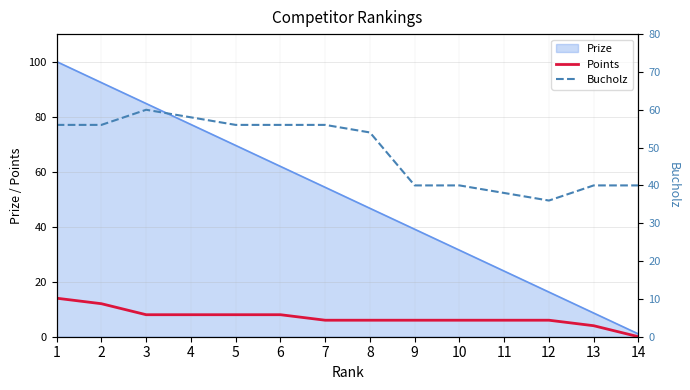

How many interior local valleys does the Bucholz series have?

1